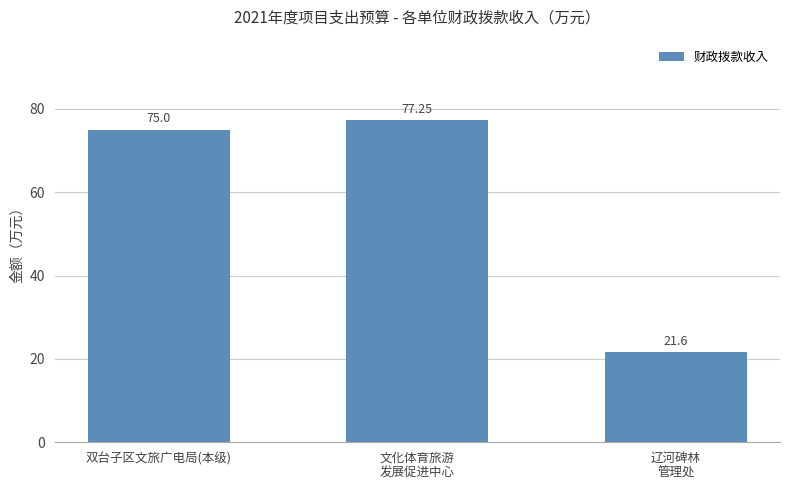

Where is the data nearest to the value 49?

双台子区文旅广电局(本级)